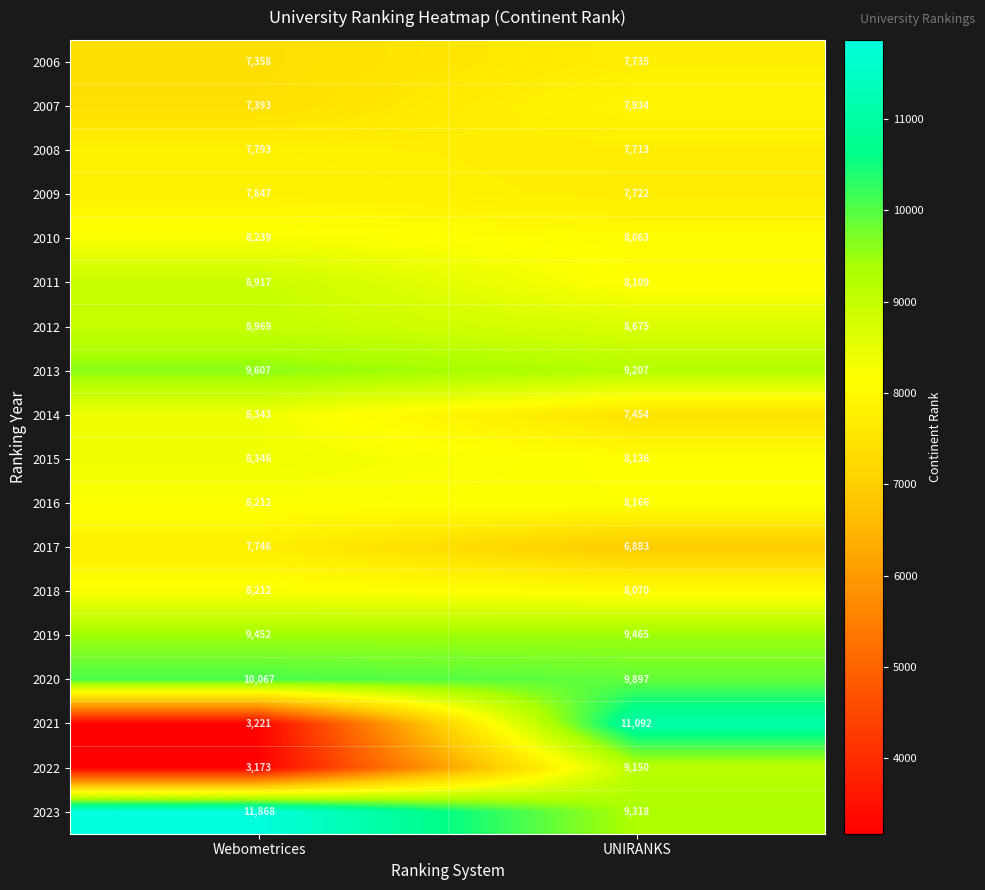

At which label does 2007 reach its minimum?

Webometrices